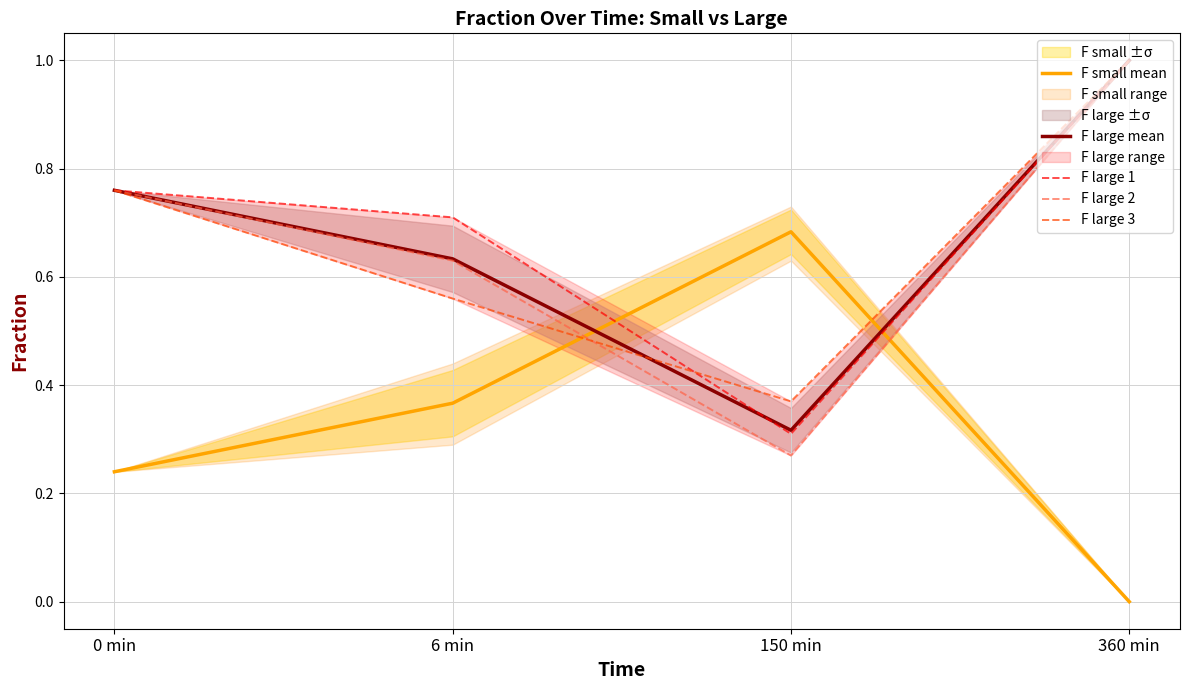

What position from the left is 6 min?

2